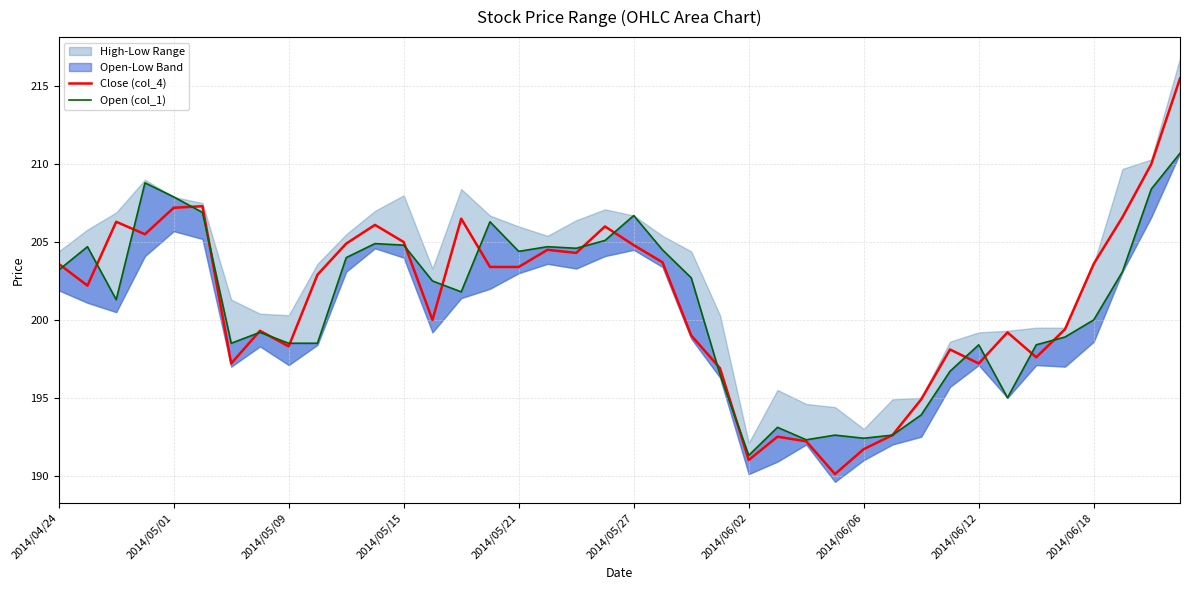

Reading left to right, extract all data points from this chart.

Close (col_4): 203.6	202.2	206.3	205.5	207.2	207.3	197.2	199.3	198.3	202.9	204.9	206.1	205.0	200.0	206.5	203.4	203.4	204.5	204.3	206.0	204.8	203.7	199.0	196.9	191.0	192.5	192.2	190.1	191.7	192.6	194.9	198.1	197.2	199.2	197.6	199.4	203.6	206.6	210.0	215.5
Open (col_1): 203.2	204.7	201.3	208.8	207.9	206.9	198.5	199.2	198.5	198.5	204.0	204.9	204.8	202.5	201.8	206.3	204.4	204.7	204.6	205.1	206.7	204.5	202.7	196.5	191.3	193.1	192.3	192.6	192.4	192.6	193.9	196.7	198.4	195.0	198.4	198.9	200.0	203.1	208.4	210.7